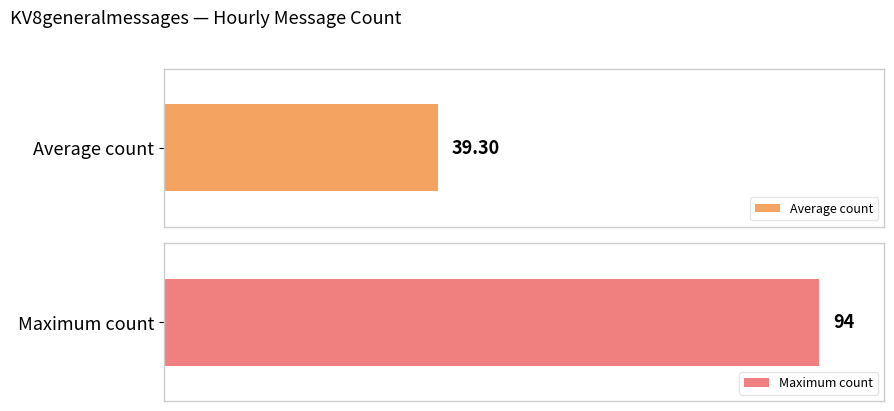

Does the chart contain any negative values?

No